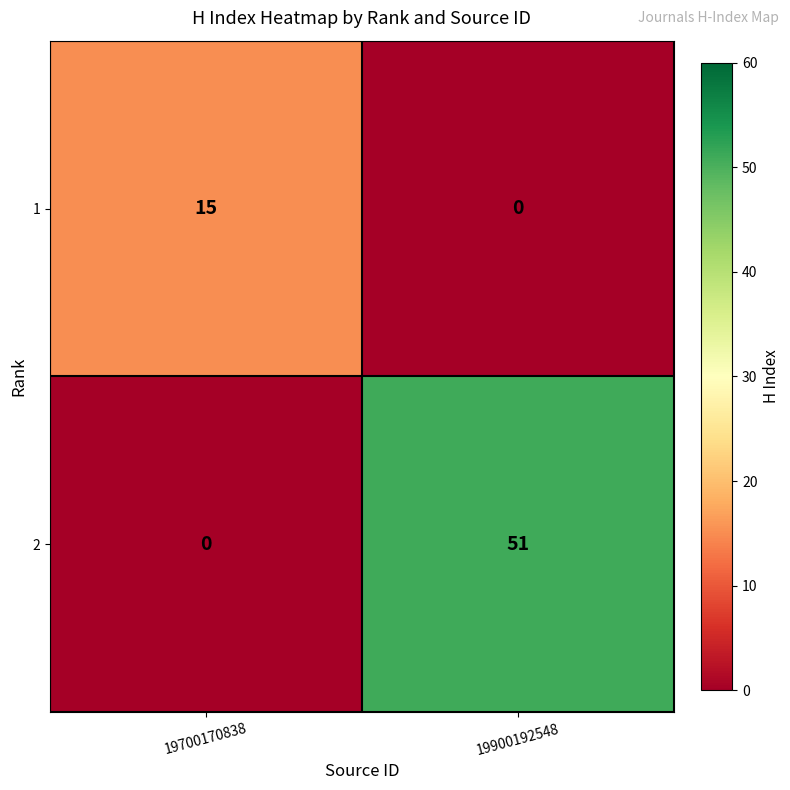

Reading left to right, list all the values displayed in this chart.

1: 15	0
2: 0	51